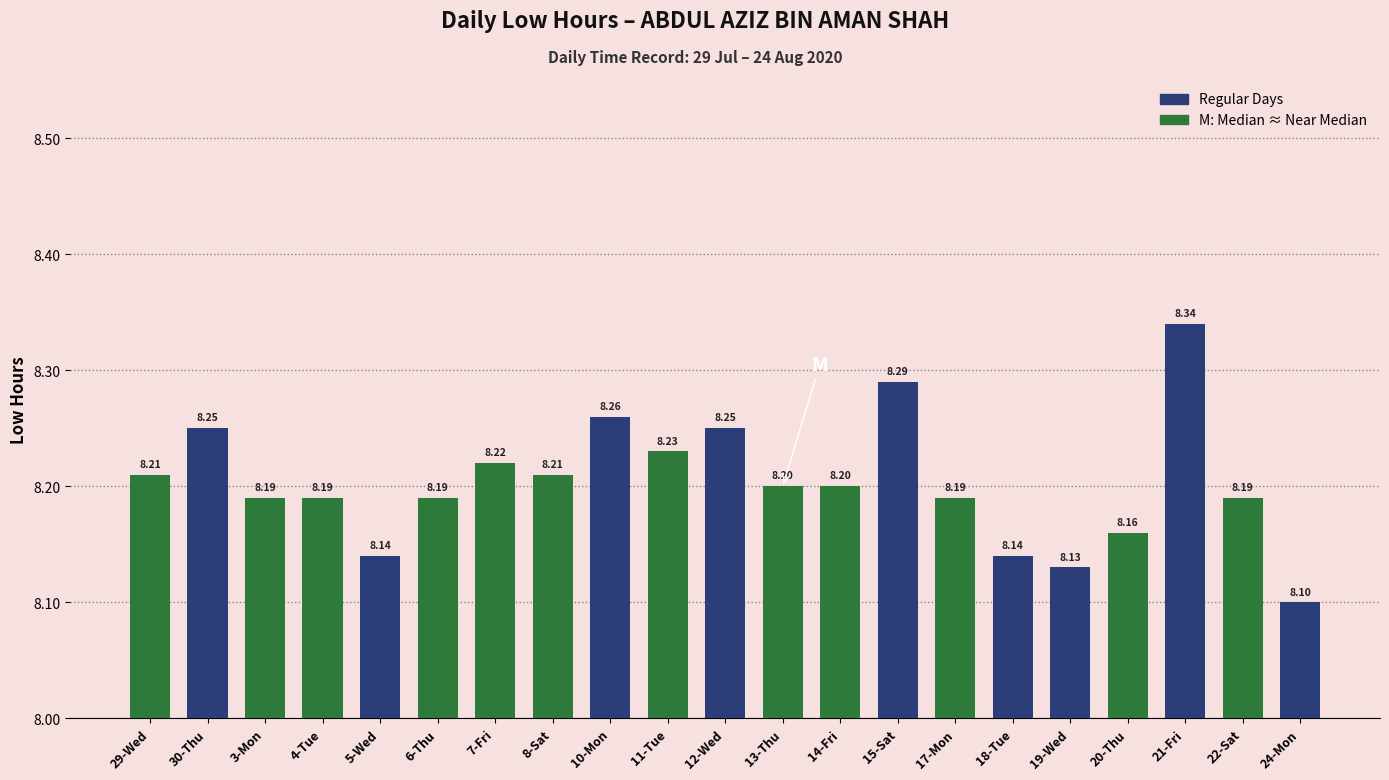

At which label is the value closest to 8?

24-Mon